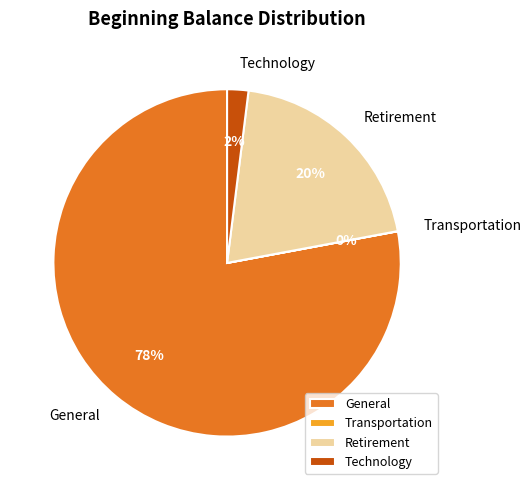

Does Retirement represent more than half of the total?

No